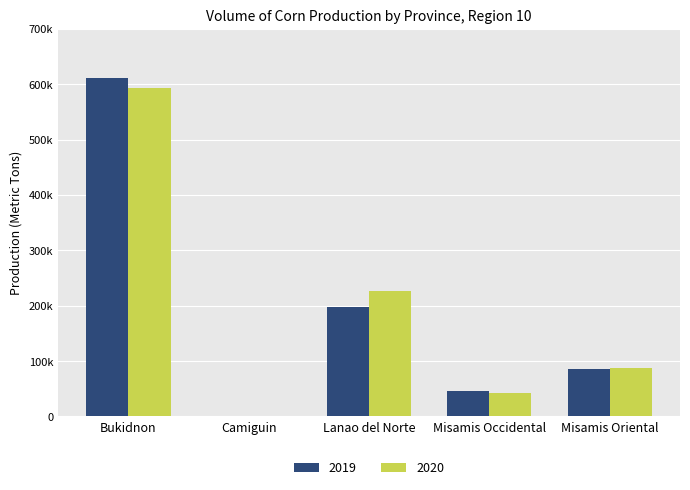

Are the bars horizontal?

No